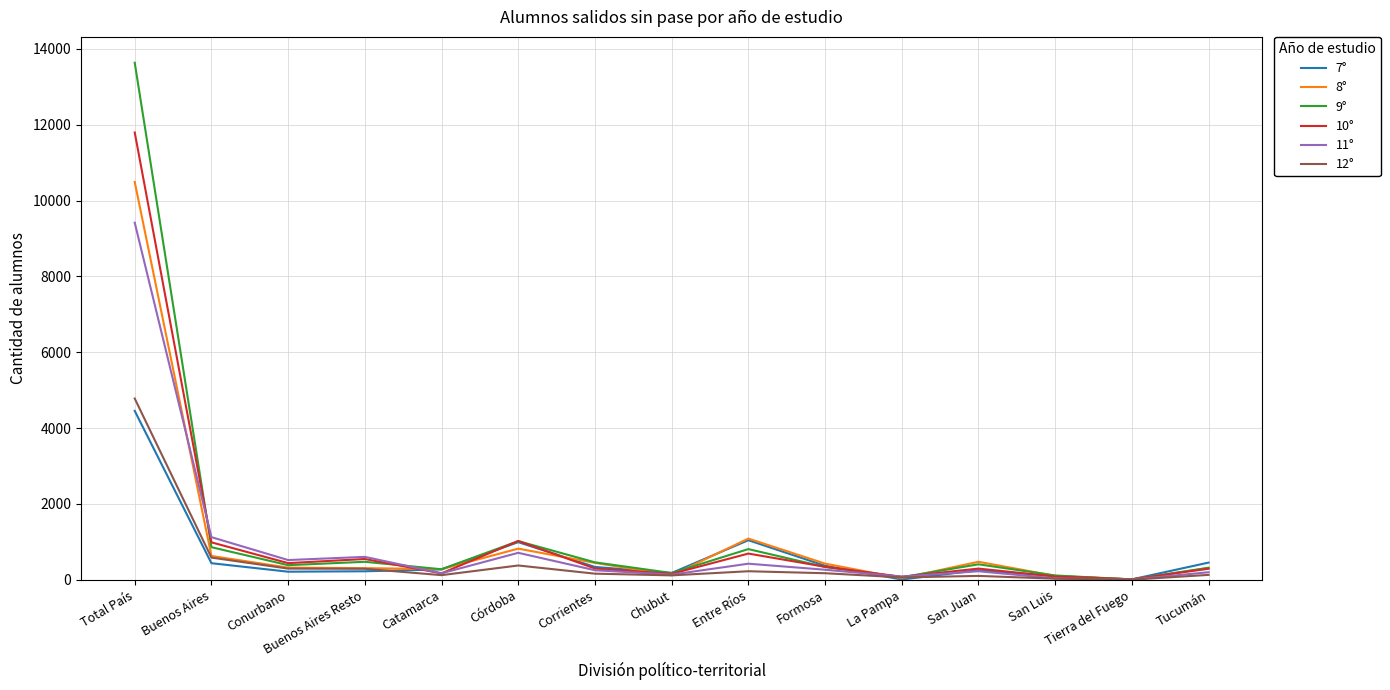

Which series has the largest range (max minus min)?

9°